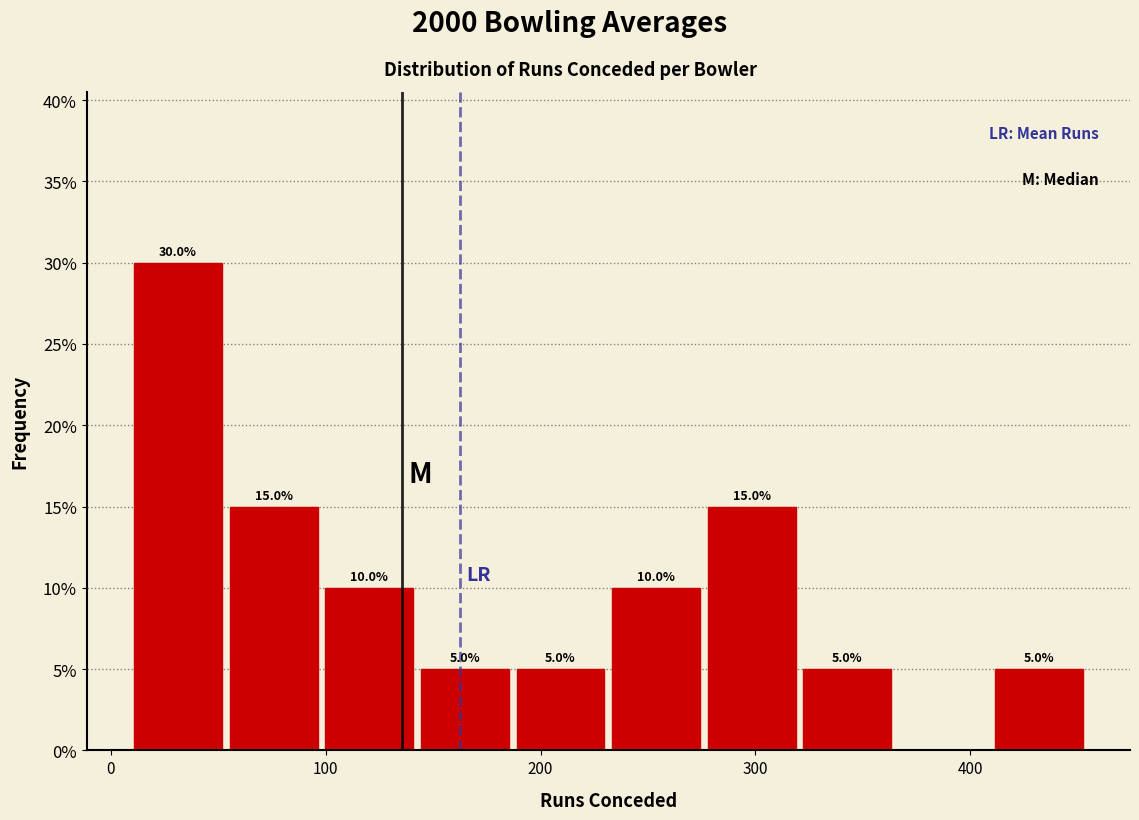

Which range on the x-axis has the tallest bar?

10 to 50